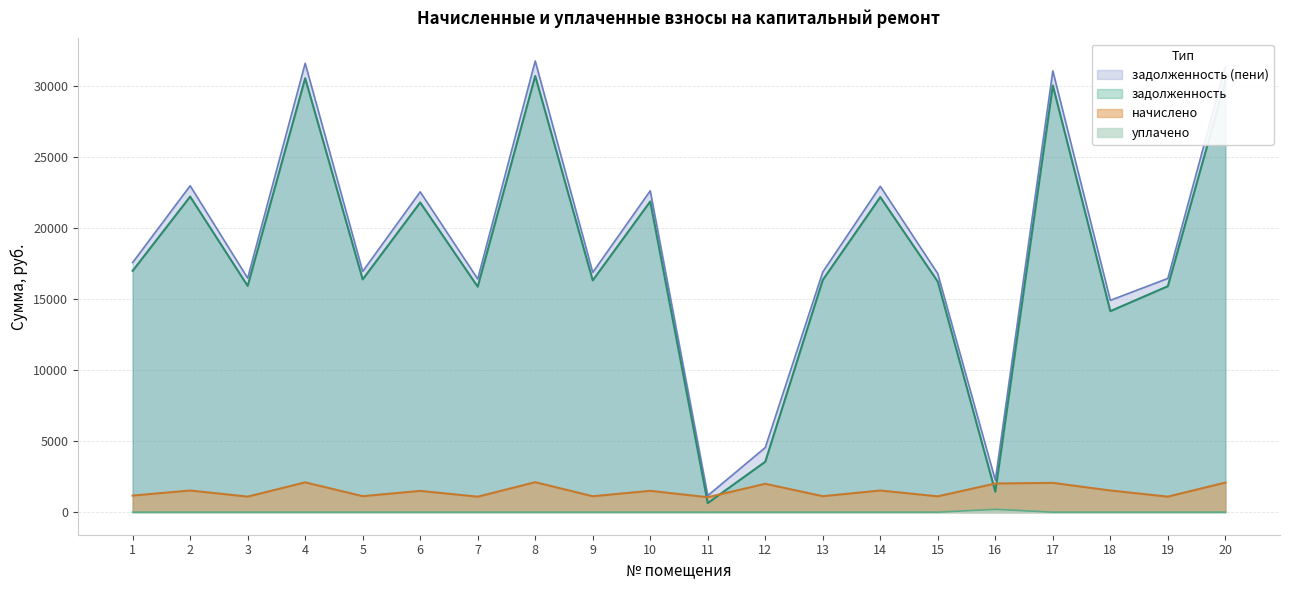

Rank the series at 7 from lowest to highest value.

уплачено, начислено, задолженность, задолженность (пени)